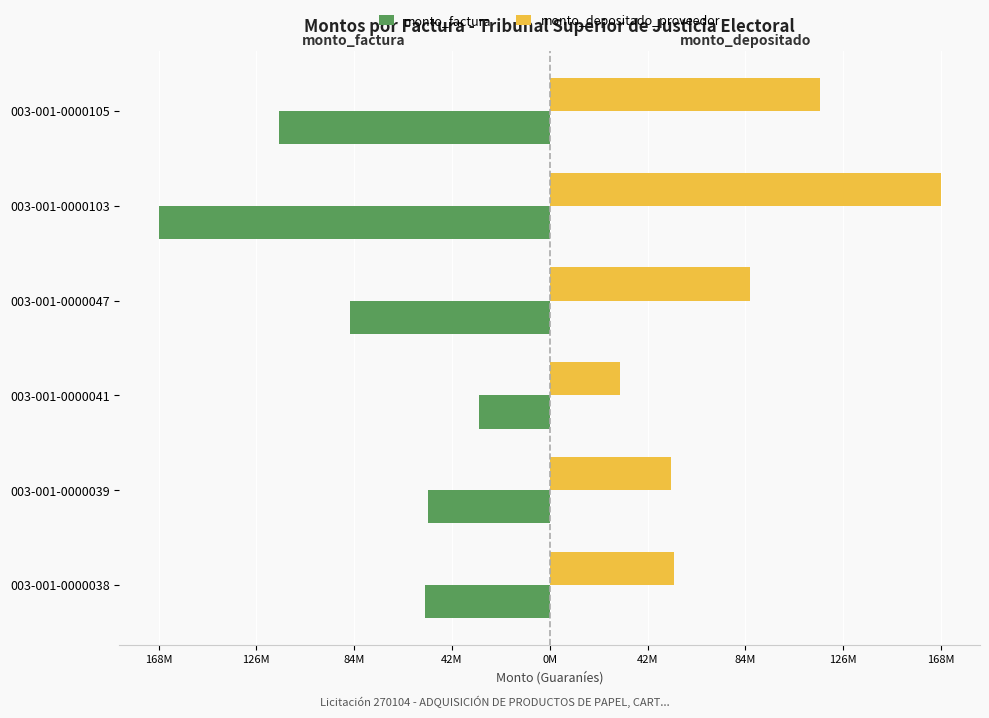

What are all the series names shown in the legend?

monto_factura, monto_depositado_proveedor